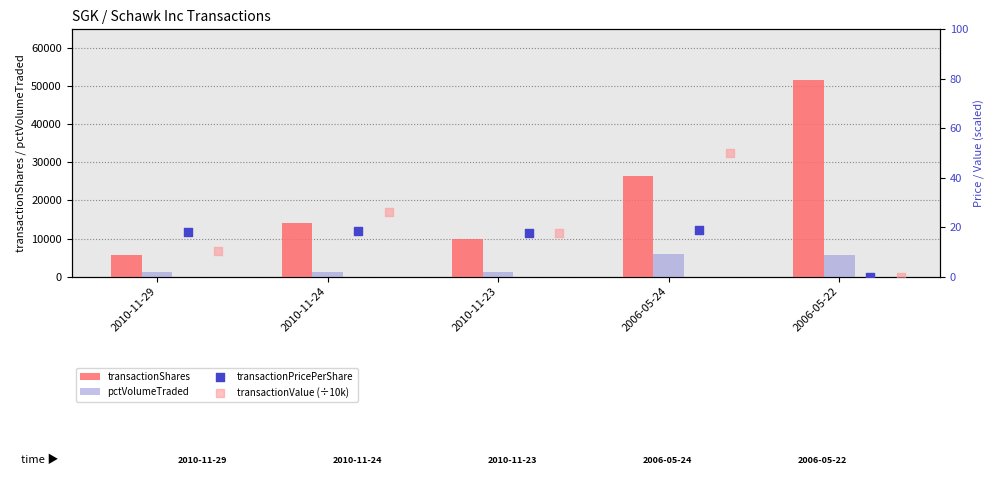

At which label does transactionShares reach its minimum?

2010-11-29